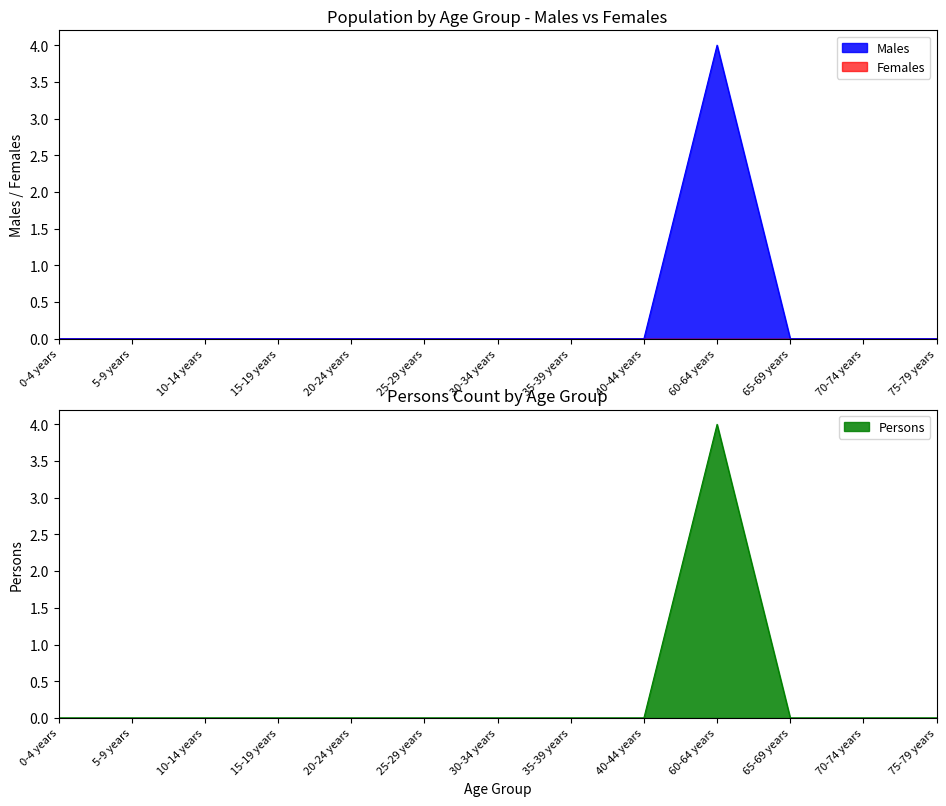

How many interior local peaks does the Males series have?

1